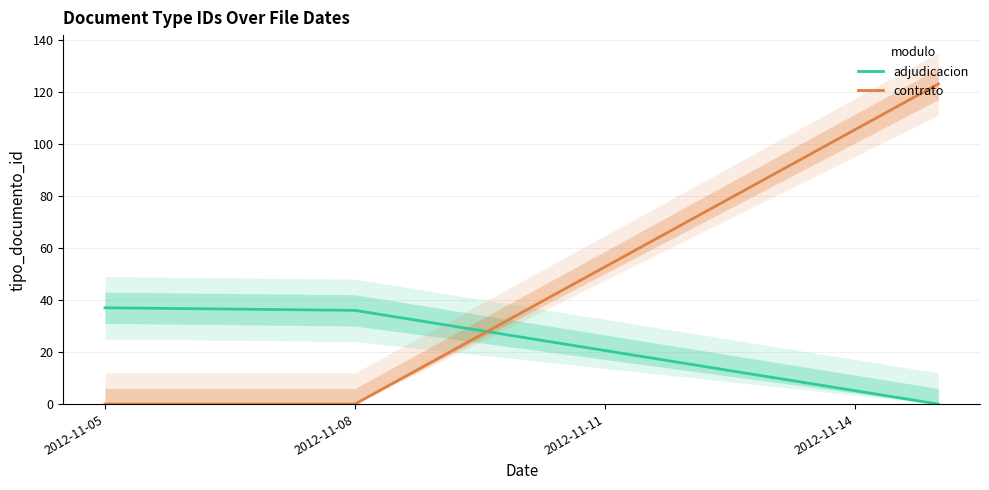

Which series has the largest range (max minus min)?

contrato